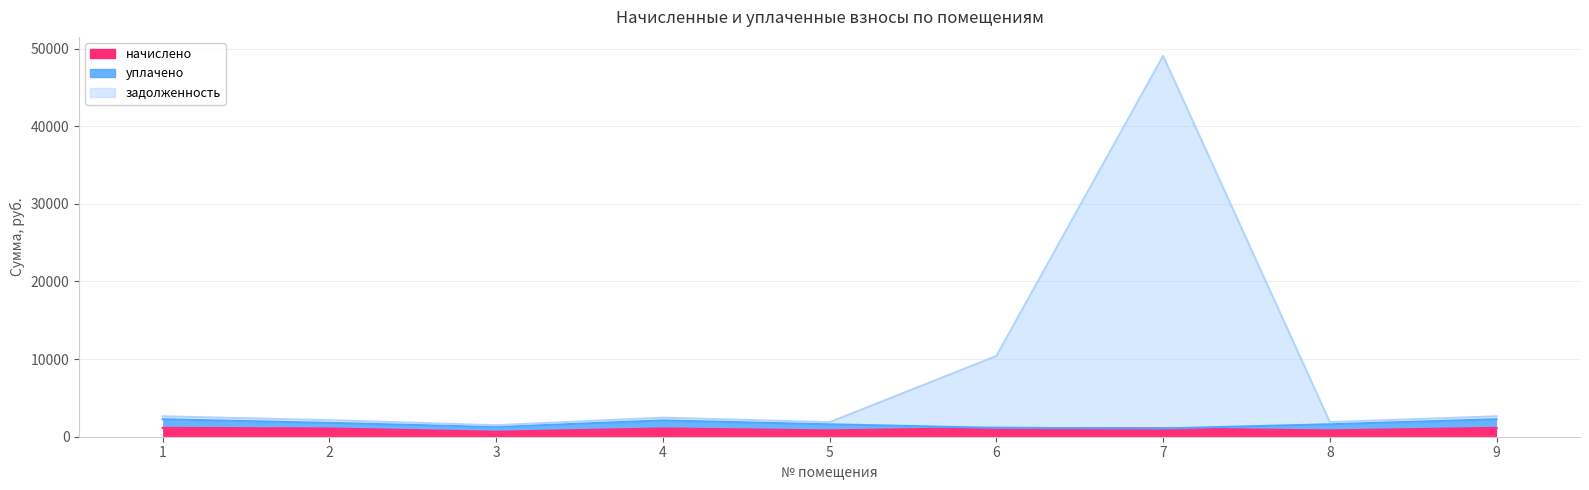

What is the value of the начислено point at the 4th from the left?

1065.8